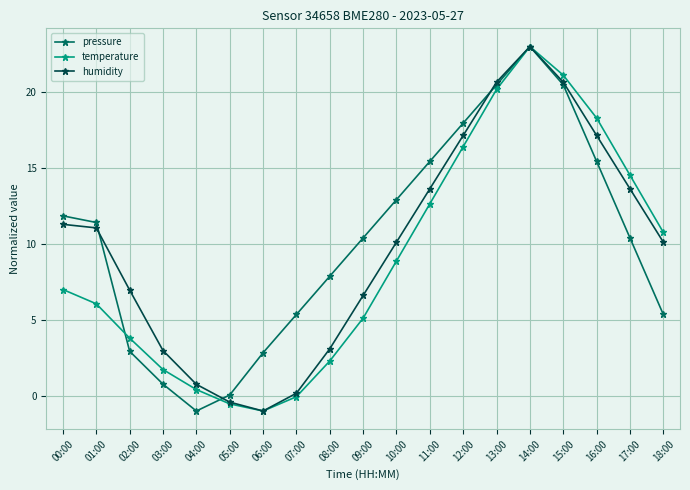

What value does the pressure series have at 03:00?

0.8